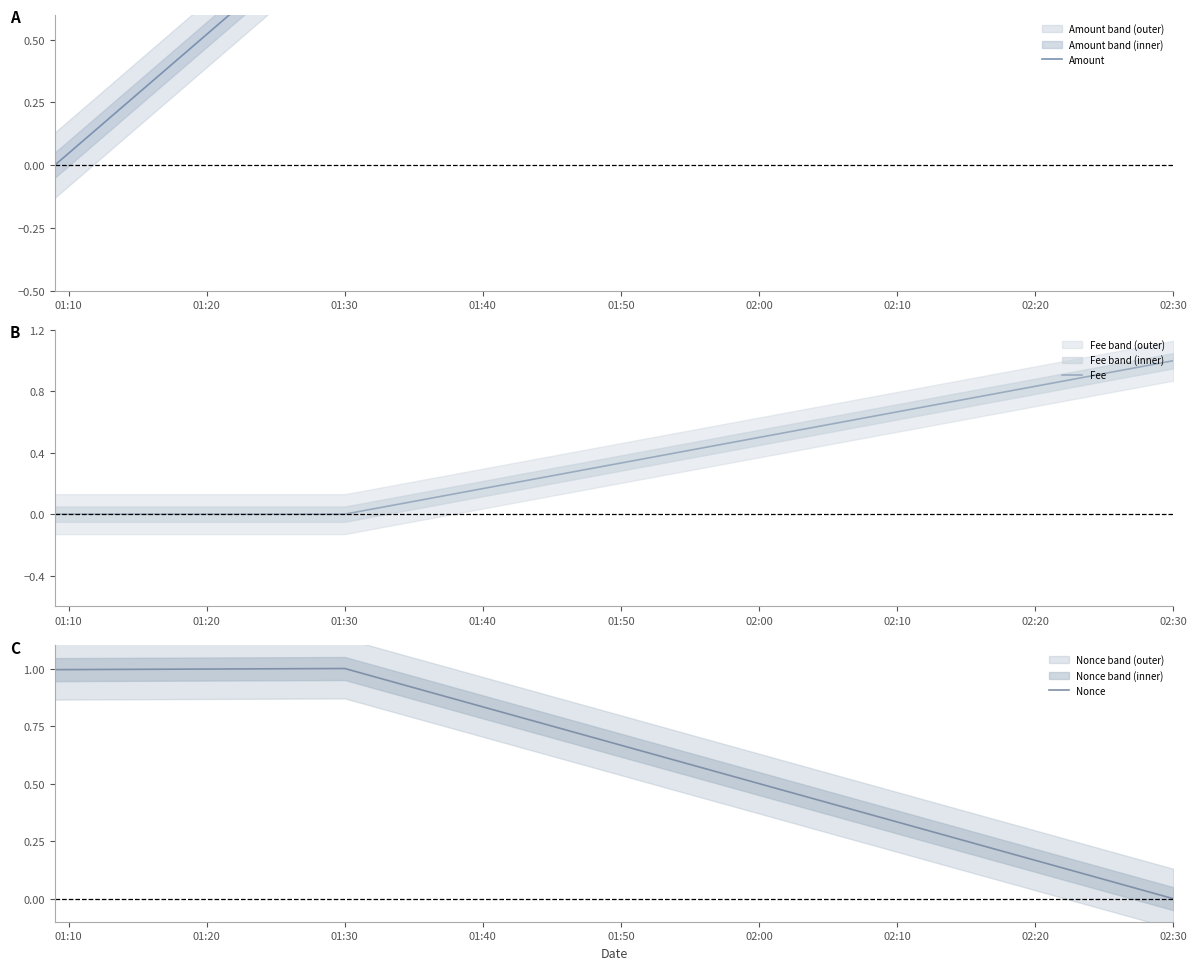

Which series has the widest spread of values?

Amount